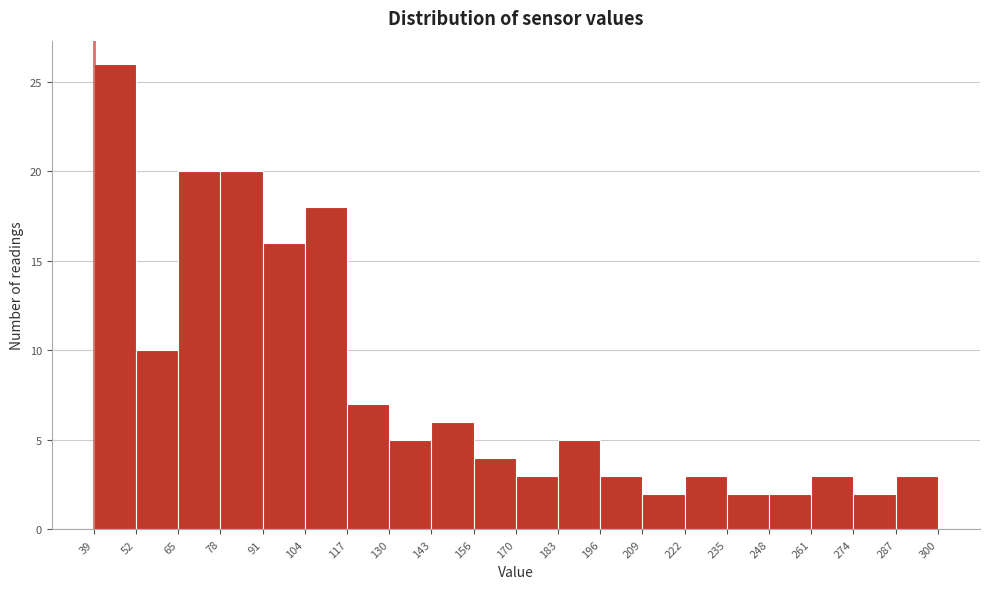

Over which range of the x-axis is the bar tallest?

39 to 52